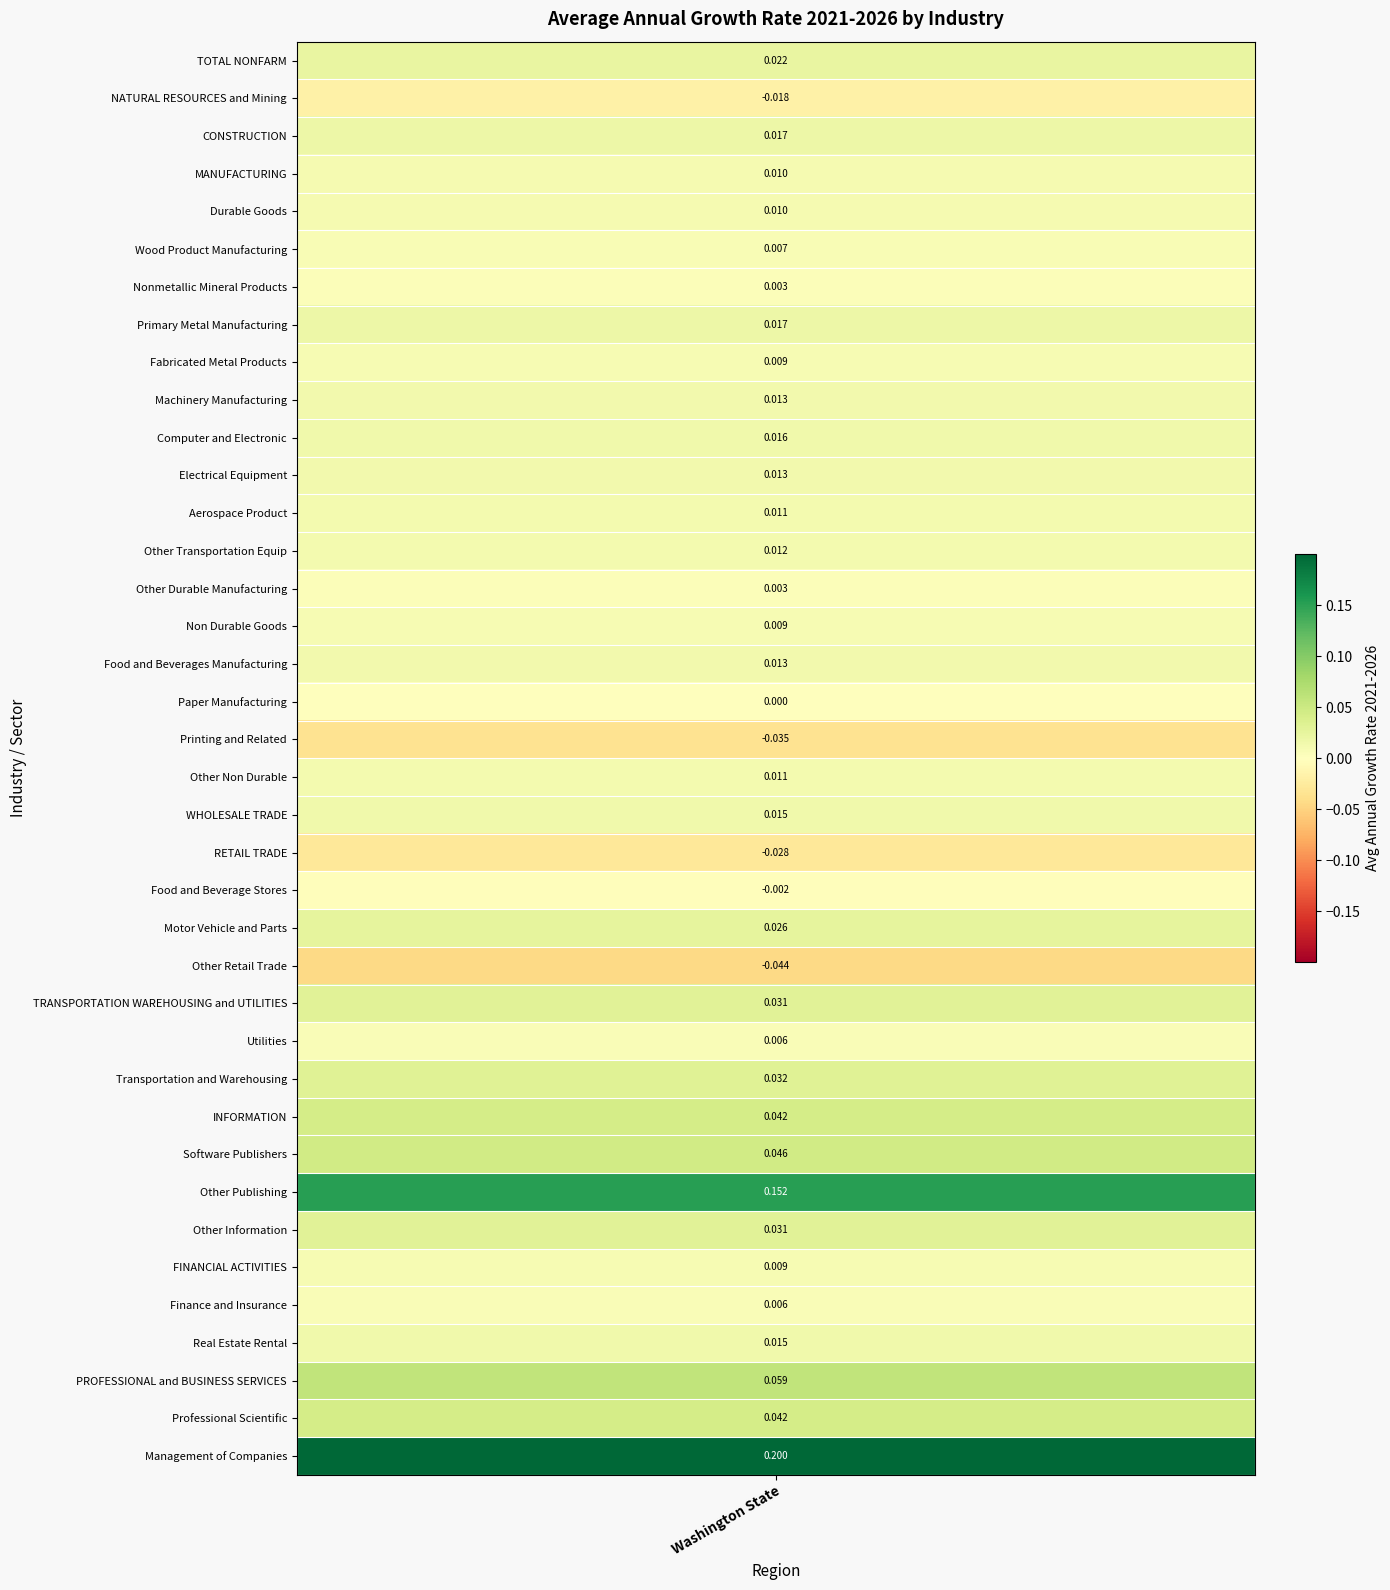

List the series in order of their peak value, lowest first.

Other Retail Trade, Printing and Related, RETAIL TRADE, NATURAL RESOURCES and Mining, Food and Beverage Stores, Paper Manufacturing, Other Durable Manufacturing, Nonmetallic Mineral Products, Utilities, Finance and Insurance, Wood Product Manufacturing, Fabricated Metal Products, Non Durable Goods, FINANCIAL ACTIVITIES, MANUFACTURING, Durable Goods, Aerospace Product, Other Non Durable, Other Transportation Equip, Electrical Equipment, Machinery Manufacturing, Food and Beverages Manufacturing, Real Estate Rental, WHOLESALE TRADE, Computer and Electronic, Primary Metal Manufacturing, CONSTRUCTION, TOTAL NONFARM, Motor Vehicle and Parts, TRANSPORTATION WAREHOUSING and UTILITIES, Other Information, Transportation and Warehousing, INFORMATION, Professional Scientific, Software Publishers, PROFESSIONAL and BUSINESS SERVICES, Other Publishing, Management of Companies